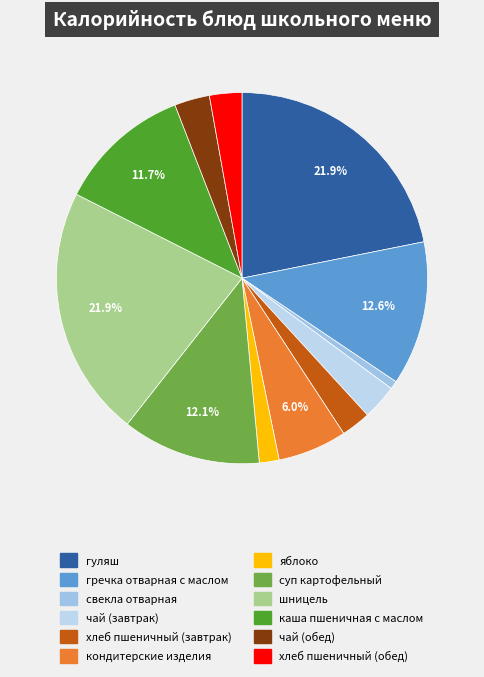

Which category has the smallest portion of the pie?

свекла отварная